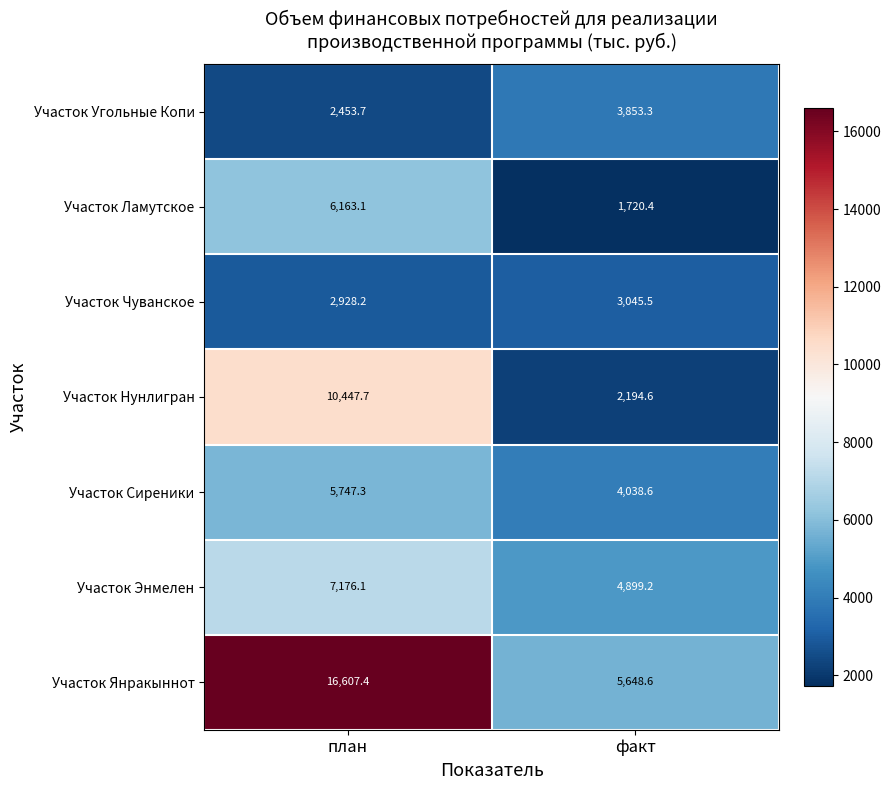

What is the sum of the Участок Сиреники values at факт and план?

9785.9